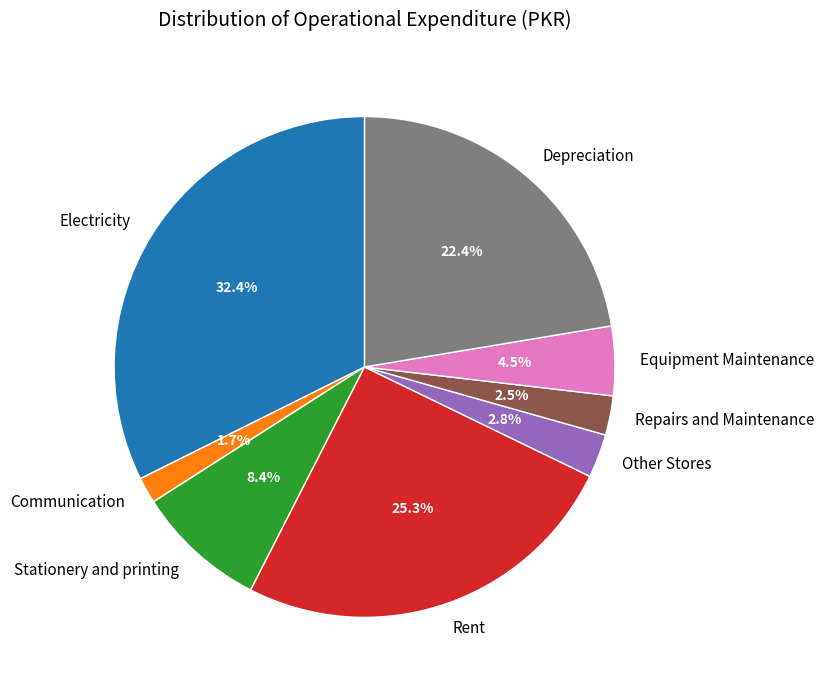

Does Equipment Maintenance represent more than half of the total?

No